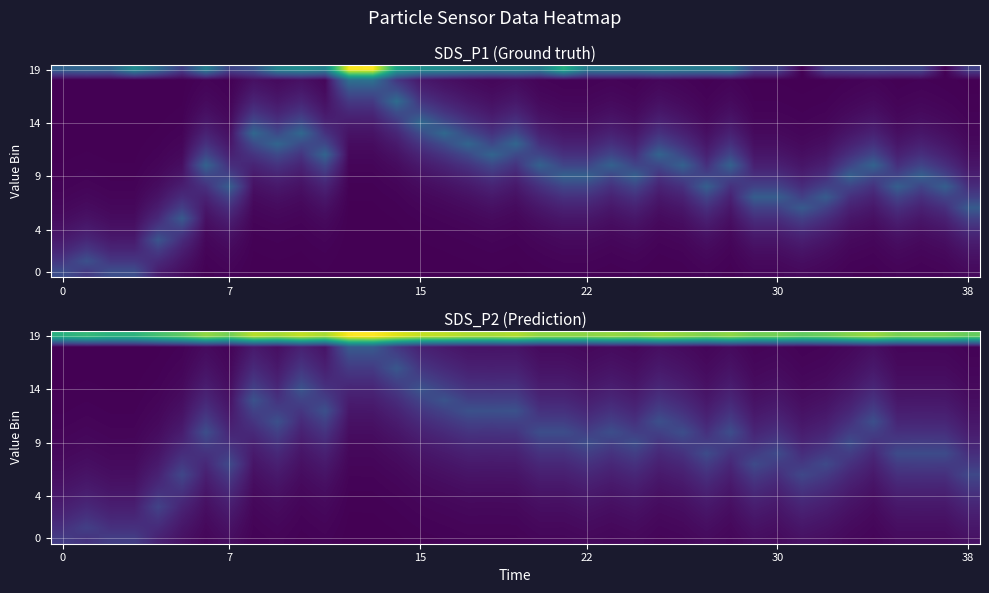

What is the lowest value of the 0 series?

0.3